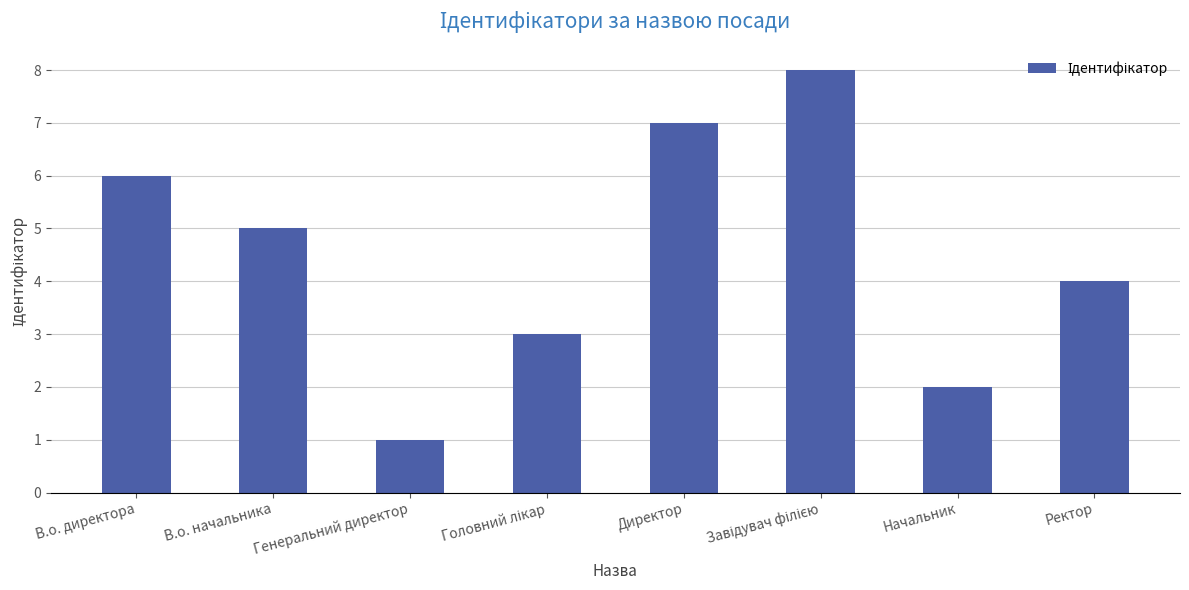

True or false: the data shows 2 at В.о. директора.

False